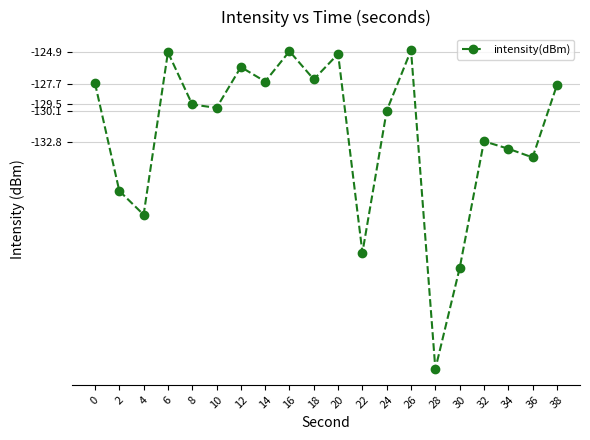

What is the value of the 16th point from the left?

-143.9